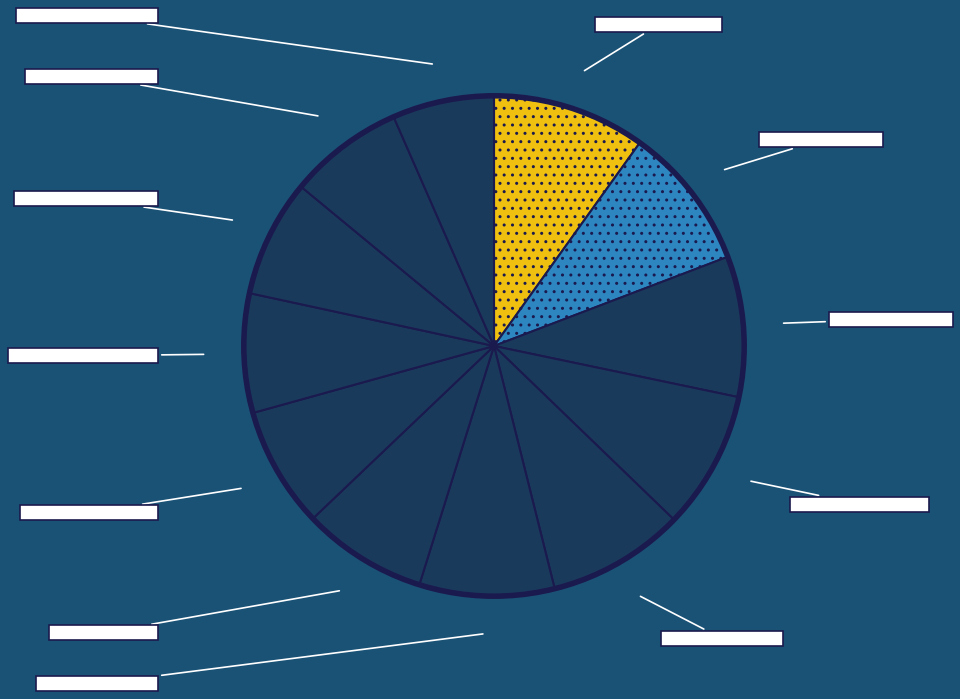

Does any single category account for the majority?

No